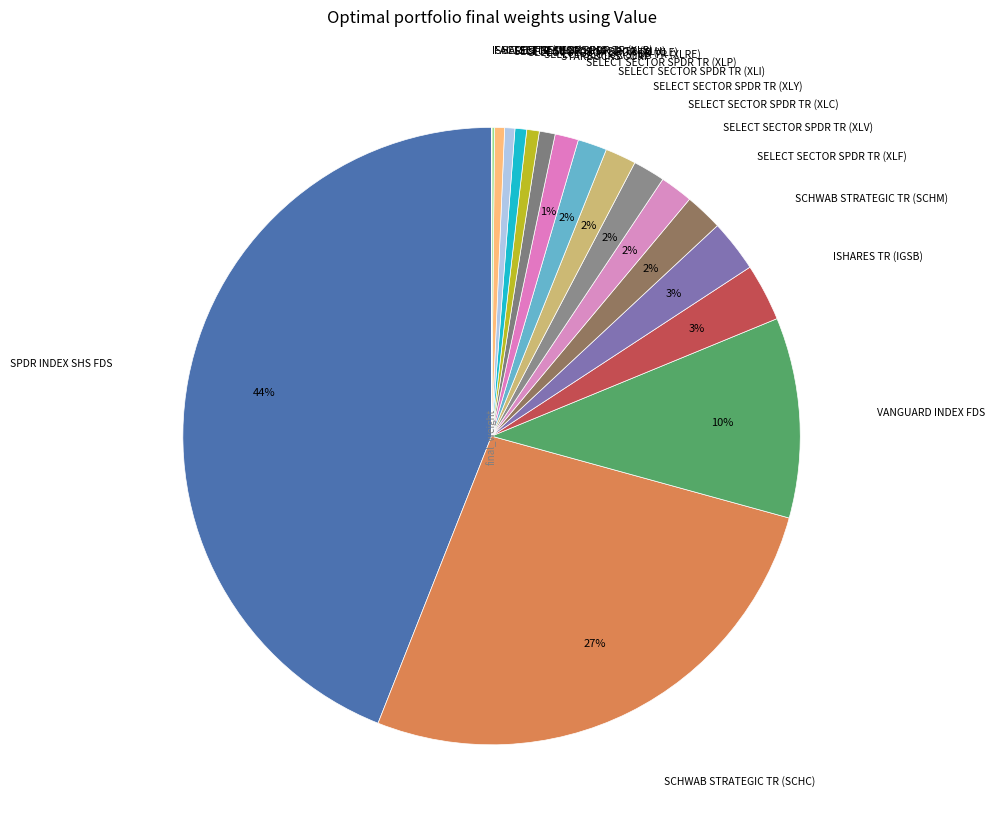

Count the number of slices in the pie.

18